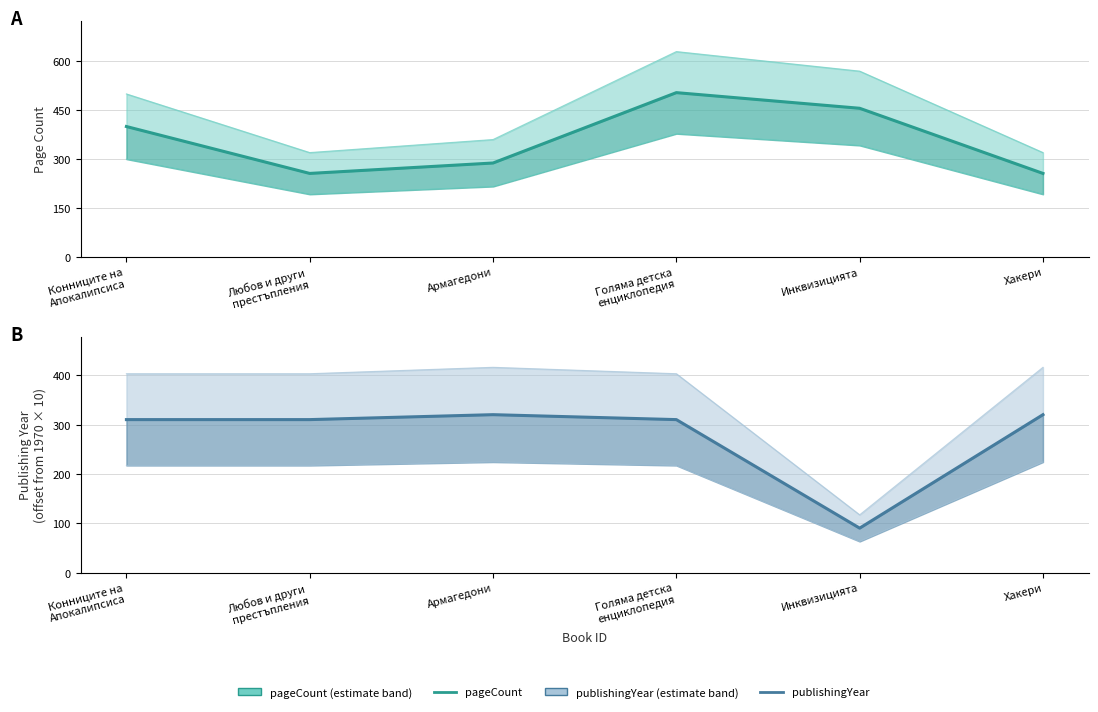

Reading left to right, list all the values displayed in this chart.

pageCount: Конниците на
Апокалипсиса=400	Любов и други
престъпления=256	Армагедони=288	Голяма детска
енциклопедия=504	Инквизицията=456	Хакери=256
publishingYear: Конниците на
Апокалипсиса=310	Любов и други
престъпления=310	Армагедони=320	Голяма детска
енциклопедия=310	Инквизицията=90	Хакери=320